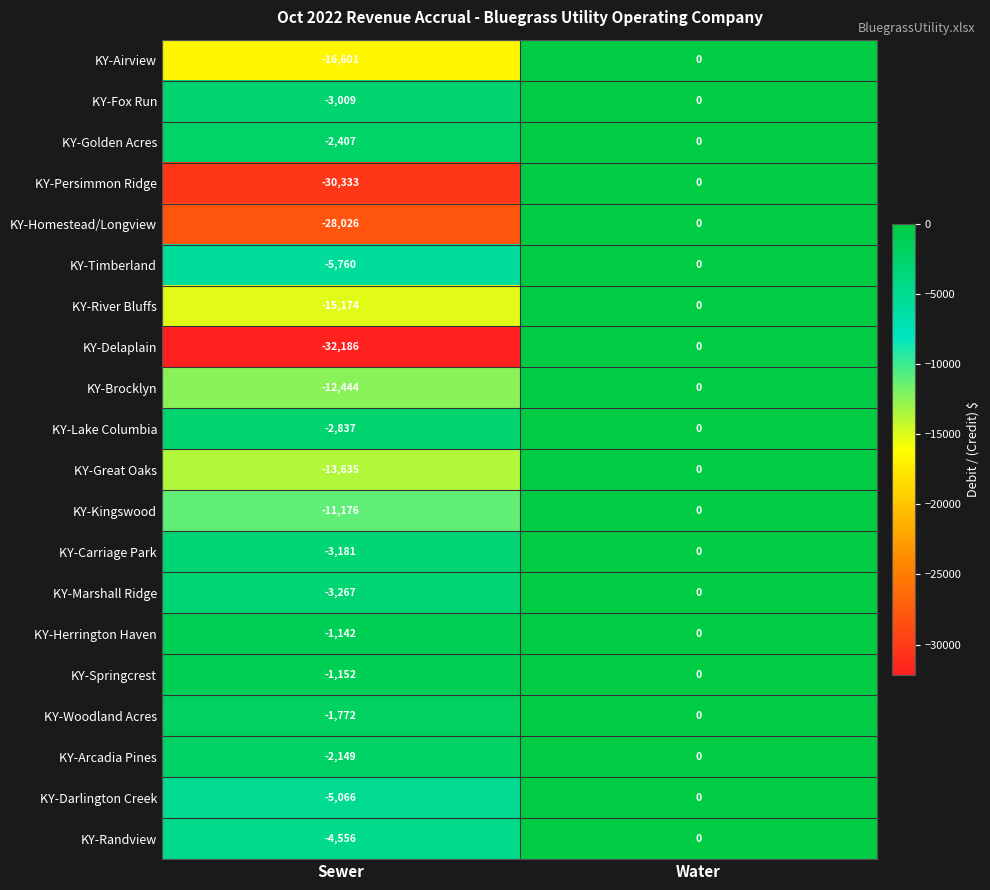

Is it true that KY-Homestead/Longview equals -6939 at Sewer?

False